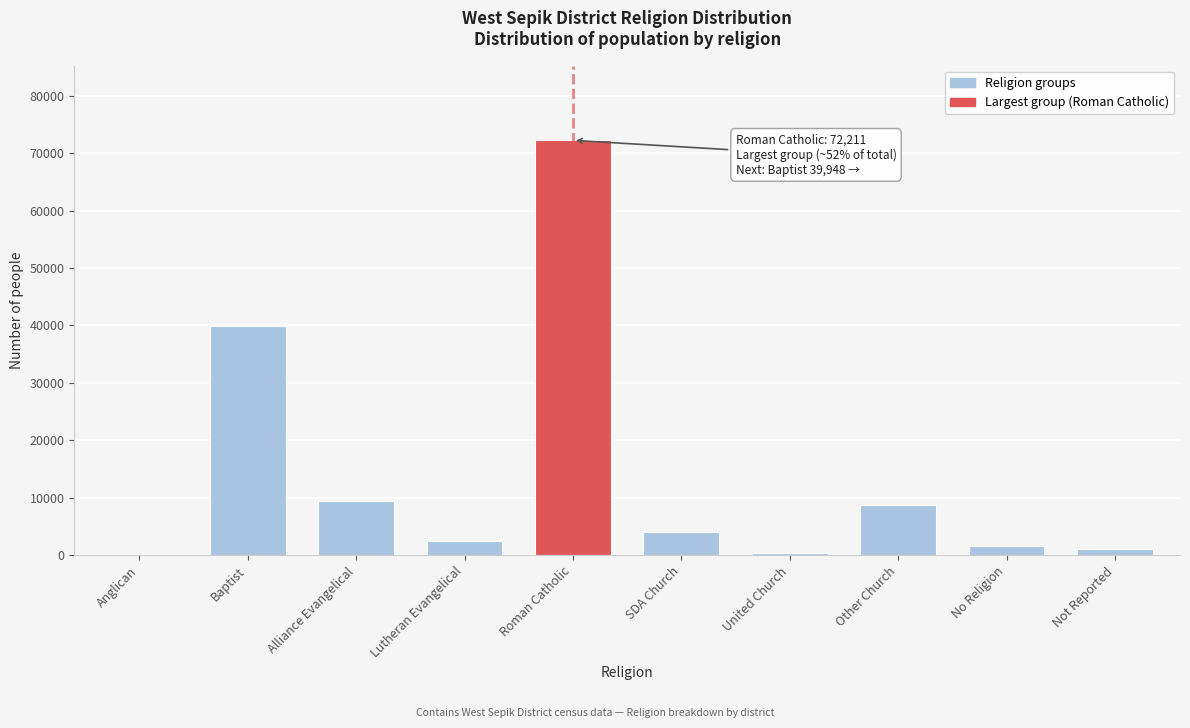

Between Alliance Evangelical and No Religion, which is larger?

Alliance Evangelical